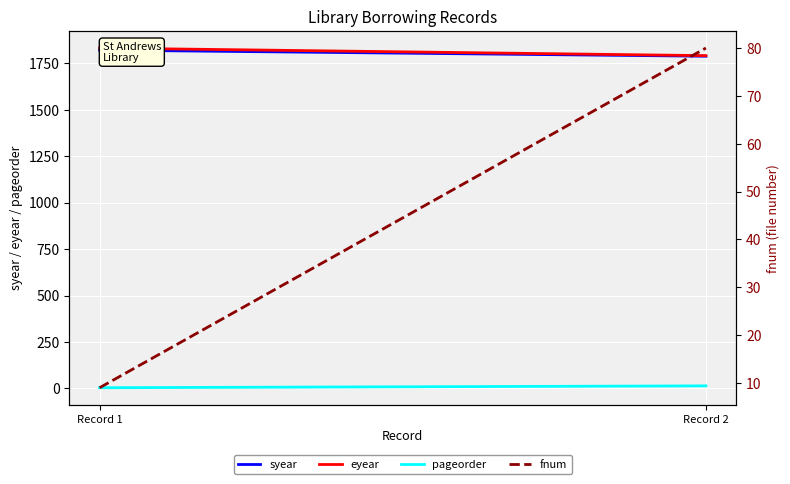

The value of syear at Record 2 is 1788. True or false?

True